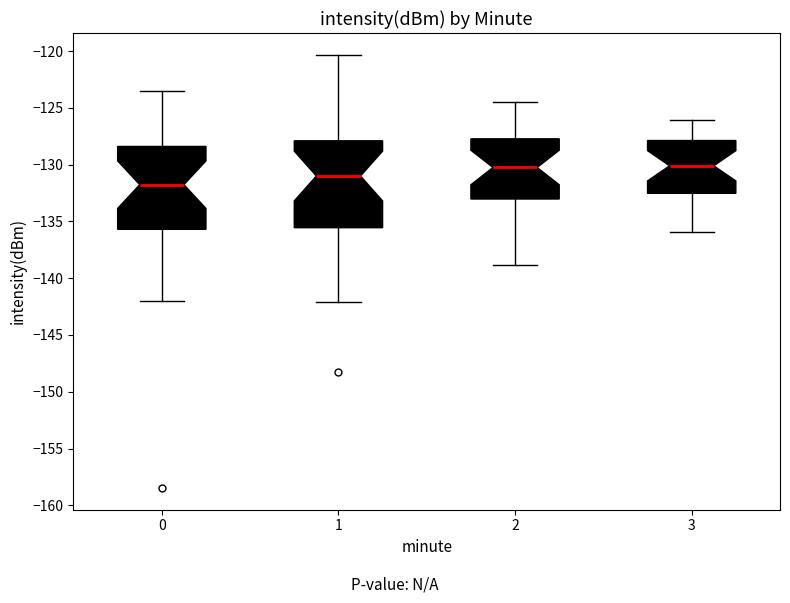

Where does the upper whisker of the box at x = 2 end on the y-axis? The values are not printed on the chart, so give them approximately, as read against the axis.

-124.5